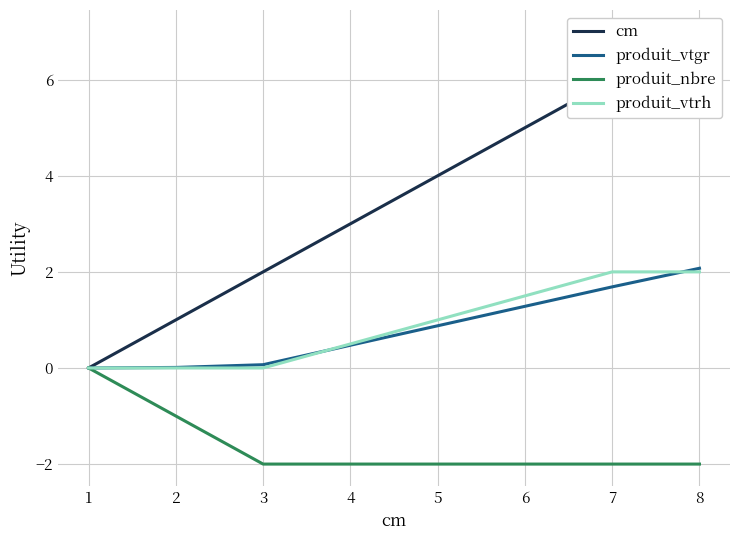

At which label is produit_vtgr closest to 1?

7